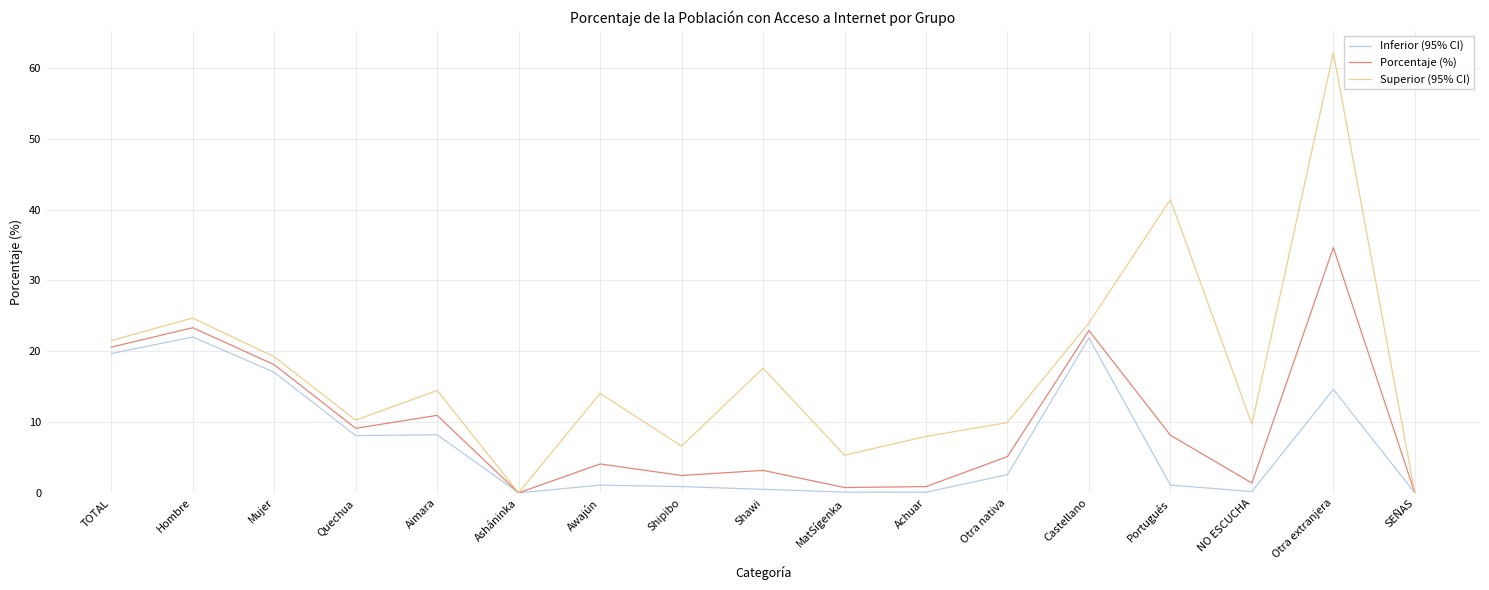

What is the maximum value shown in the chart?

62.1